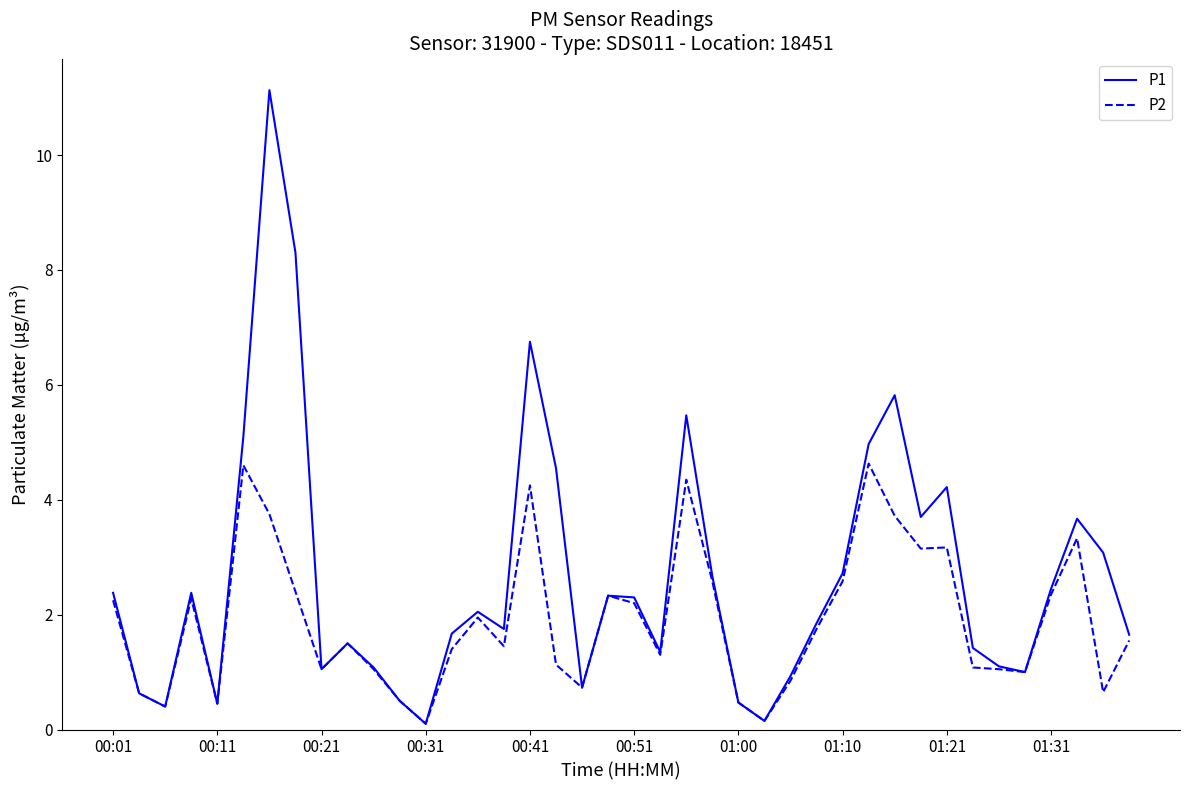

How many interior local valleys does the P1 series have?

10